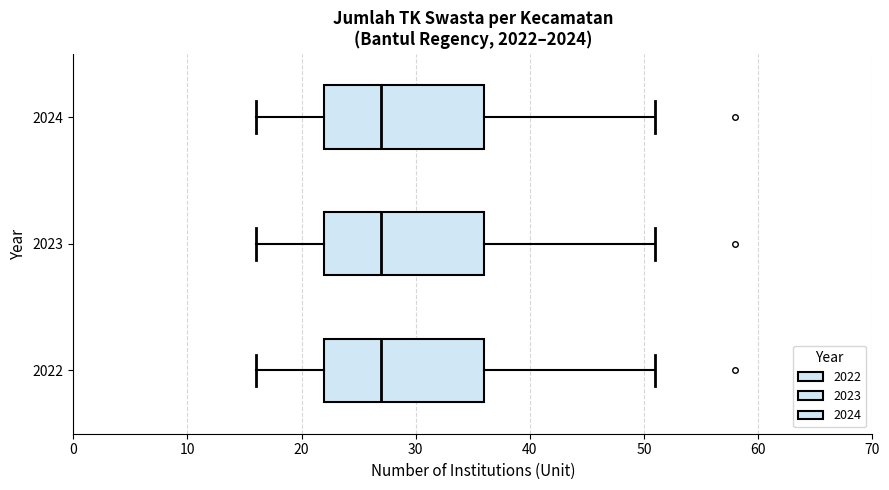

Reading bottom to top, read every box against the x-axis: the position of its median line, the range the box covers, and the ends of its whiskers. The values are not printed on the chart, so give them approximately, as read against the axis.

2022: median 27, box 22 to 36, whiskers 16 to 51
2023: median 27, box 22 to 36, whiskers 16 to 51
2024: median 27, box 22 to 36, whiskers 16 to 51